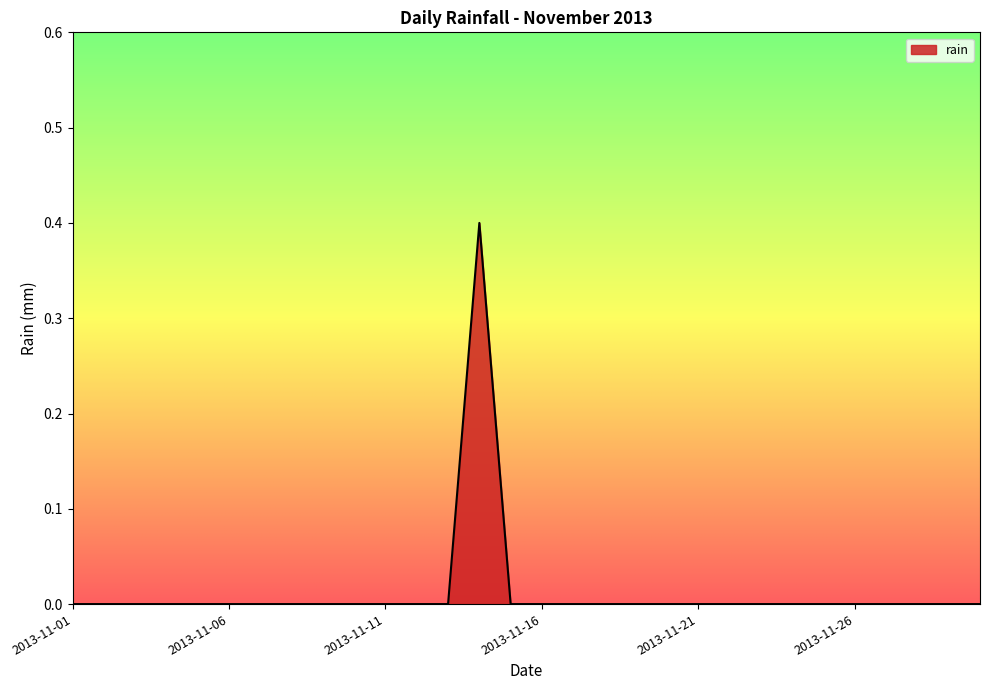

What is the greatest value displayed?

0.4